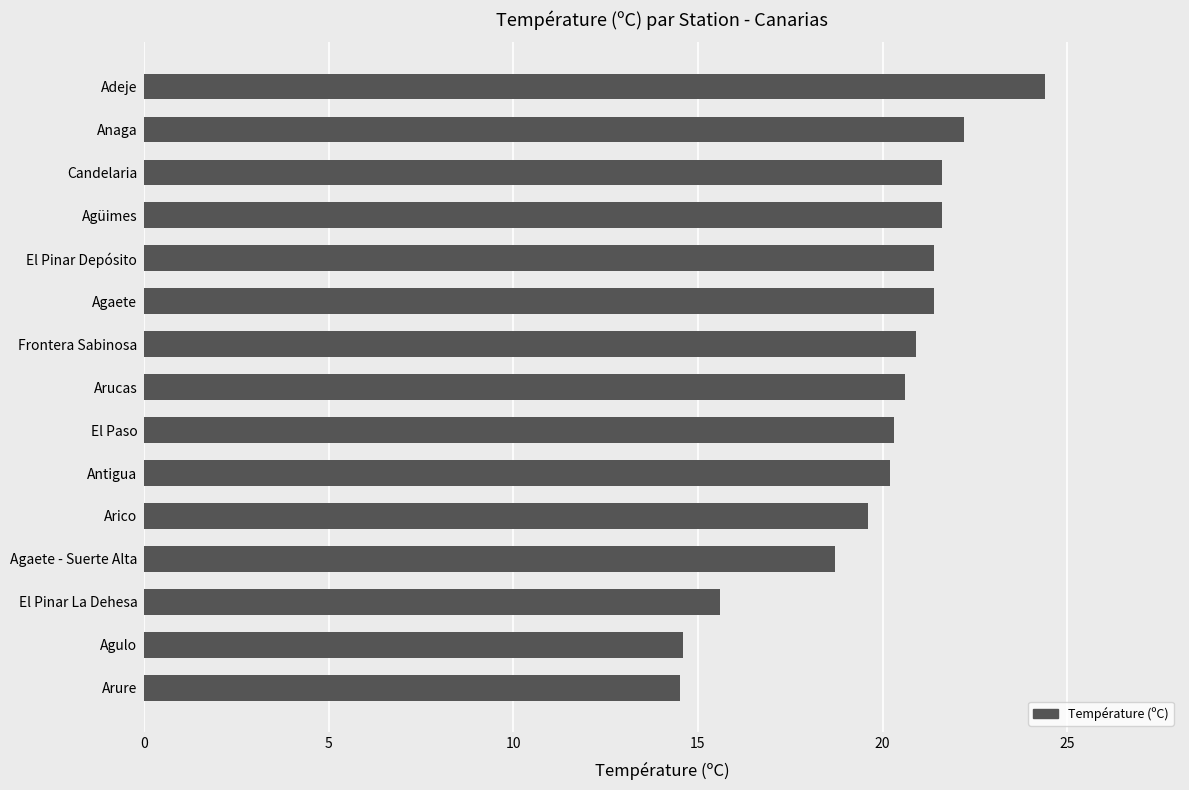

At which category does the chart reach its peak across all series?

Adeje